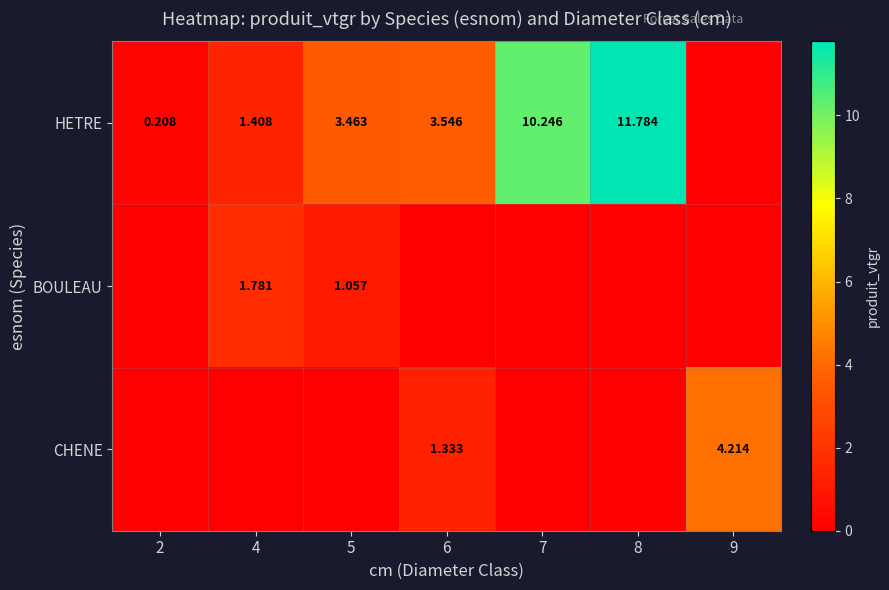

Which category has the highest value in the HETRE series?

8